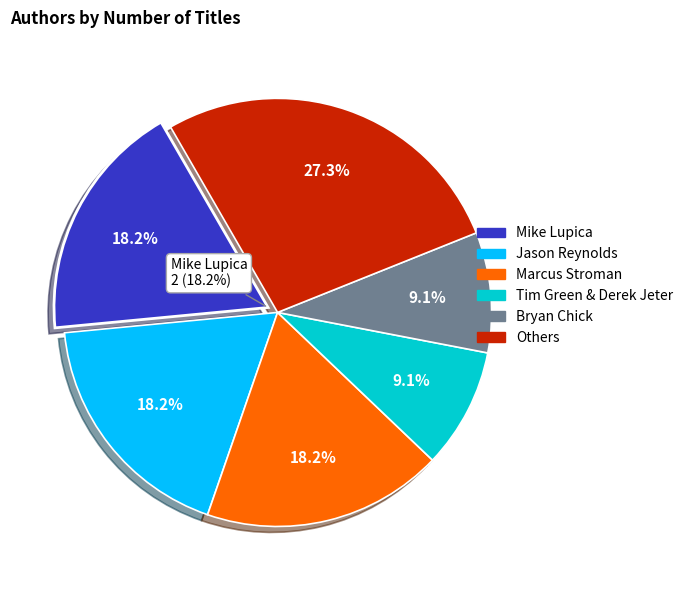

To the nearest percent, what percentage of the pie is Marcus Stroman?

18%